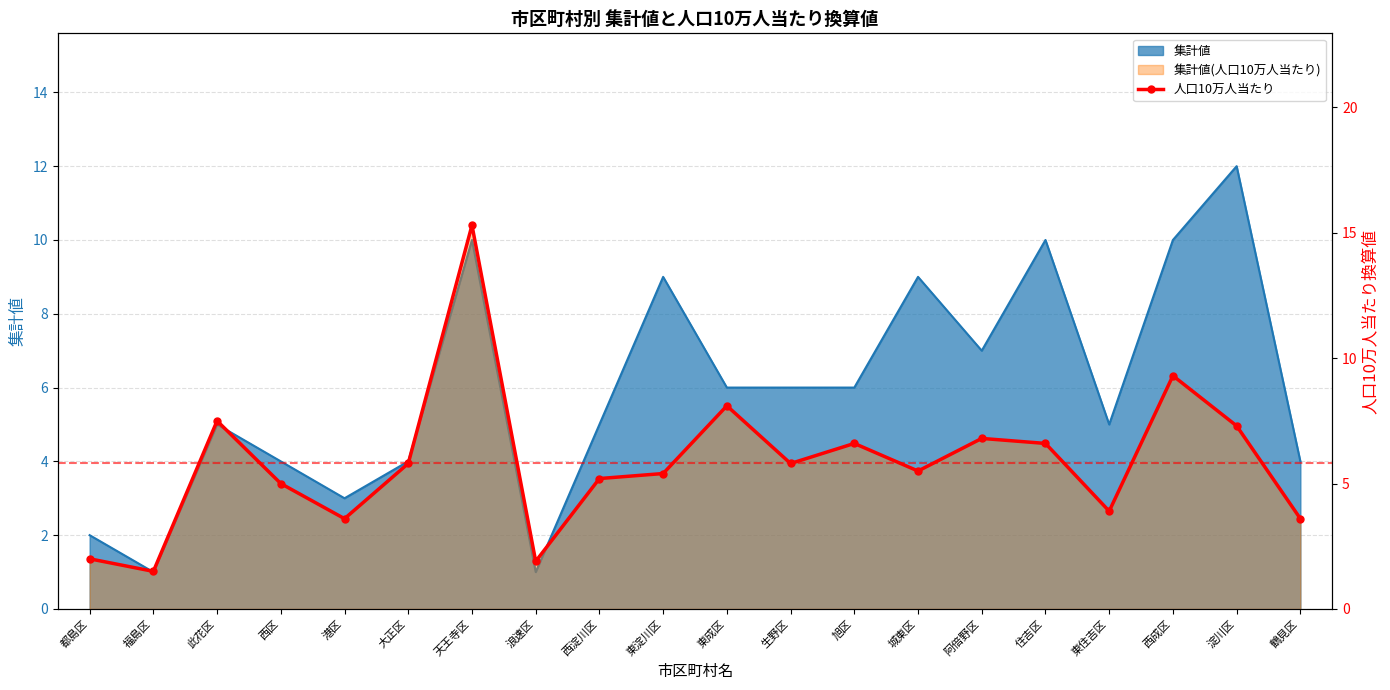

What is the value of the 1st point from the left?

2.0